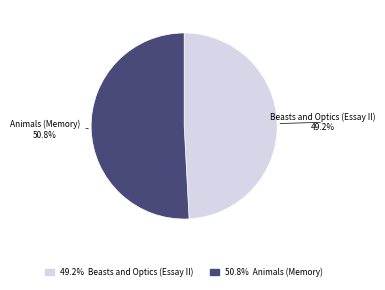

Does Beasts and Optics (Essay II) represent more than half of the total?

No